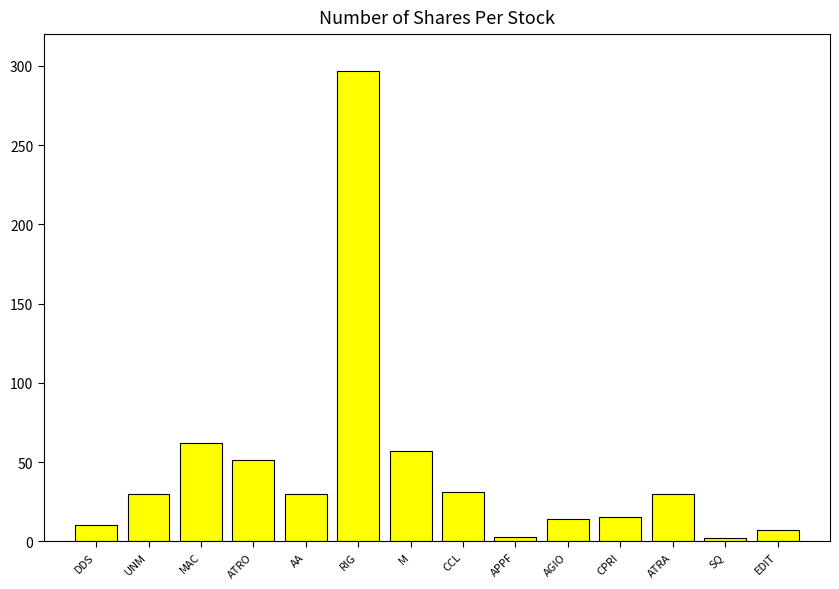

How many data points does each series have?

14